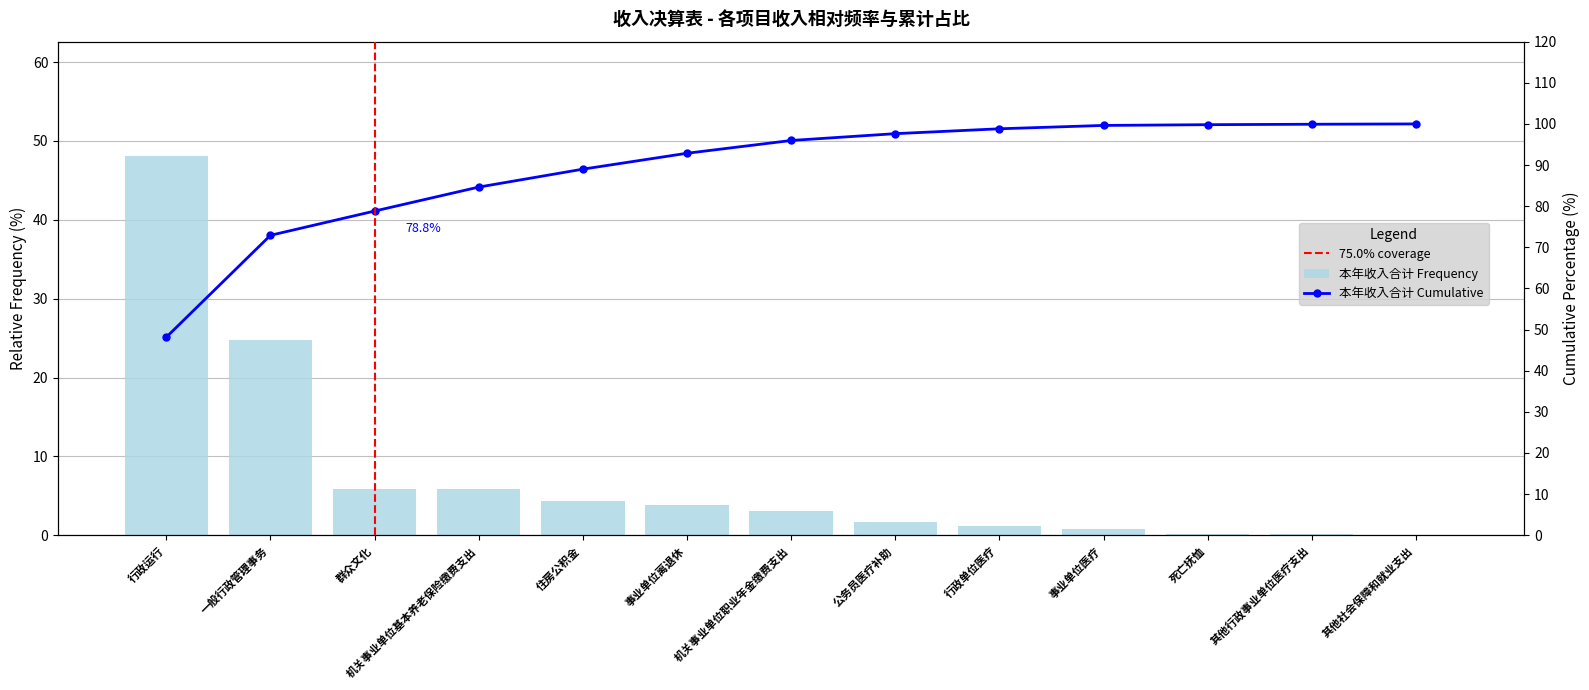

What is the maximum value shown in the chart?

48.1